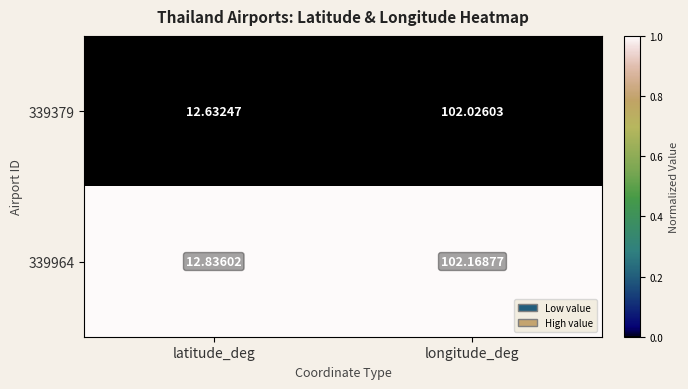

At which label is 339964 closest to 57?

latitude_deg